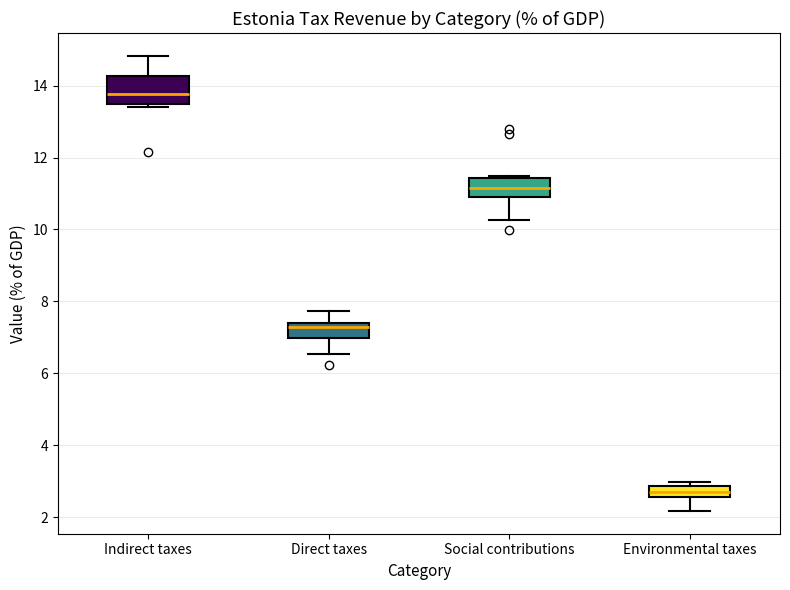

Which box's median line is the lowest?

Environmental taxes